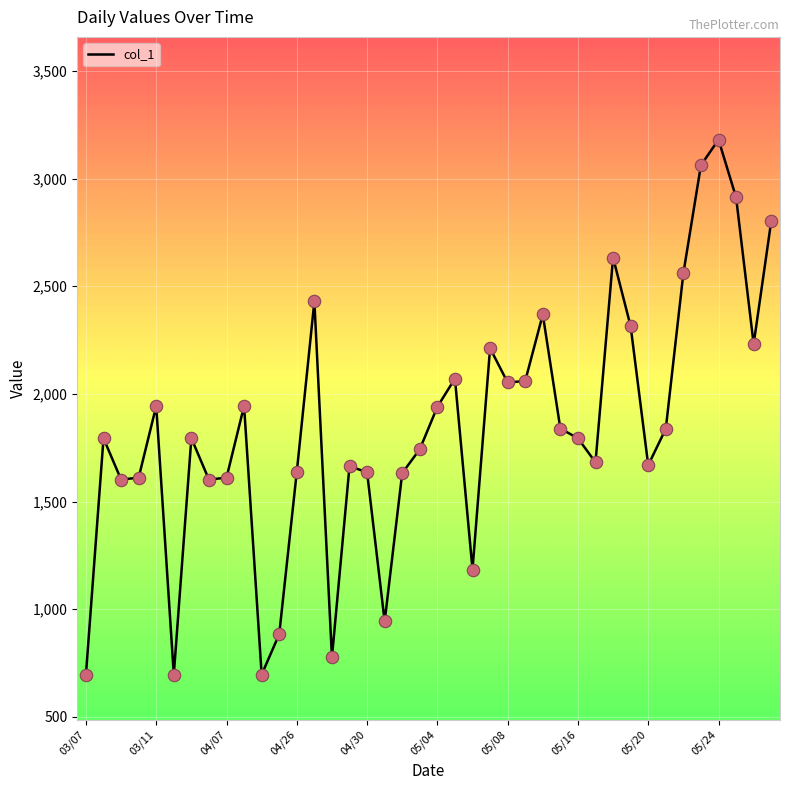

What is the maximum value shown in the chart?

3181